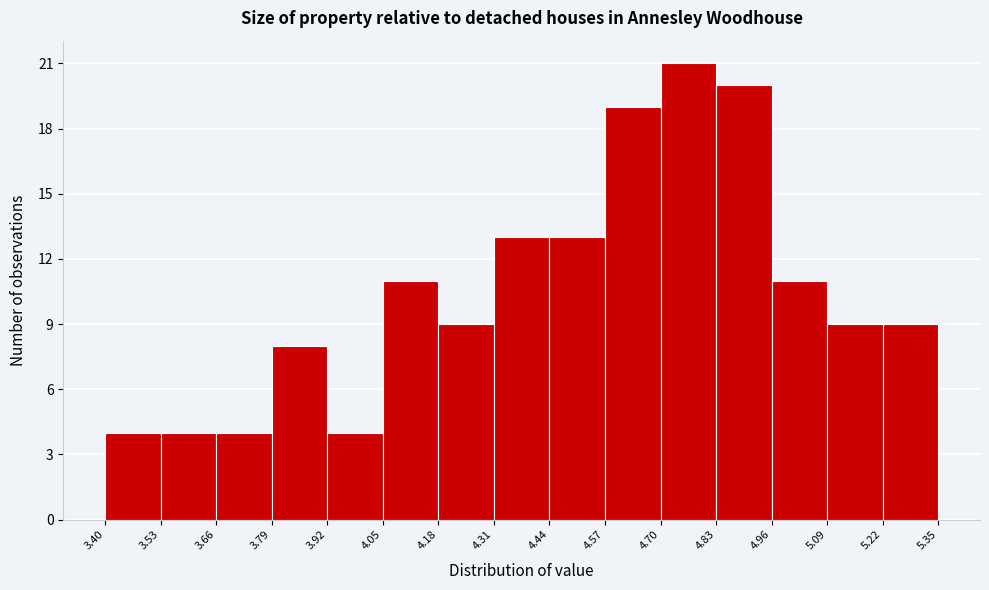

Reading left to right, list every bar in this chart as the range it spans on the x-axis followed by its height. The values are not printed on the chart, so give them approximately, as read against the axis.

3.40 to 3.53: 4
3.53 to 3.66: 4
3.66 to 3.79: 4
3.79 to 3.92: 8
3.92 to 4.05: 4
4.05 to 4.18: 11
4.18 to 4.31: 9
4.31 to 4.44: 13
4.44 to 4.57: 13
4.57 to 4.70: 19
4.70 to 4.83: 21
4.83 to 4.96: 20
4.96 to 5.09: 11
5.09 to 5.22: 9
5.22 to 5.35: 9